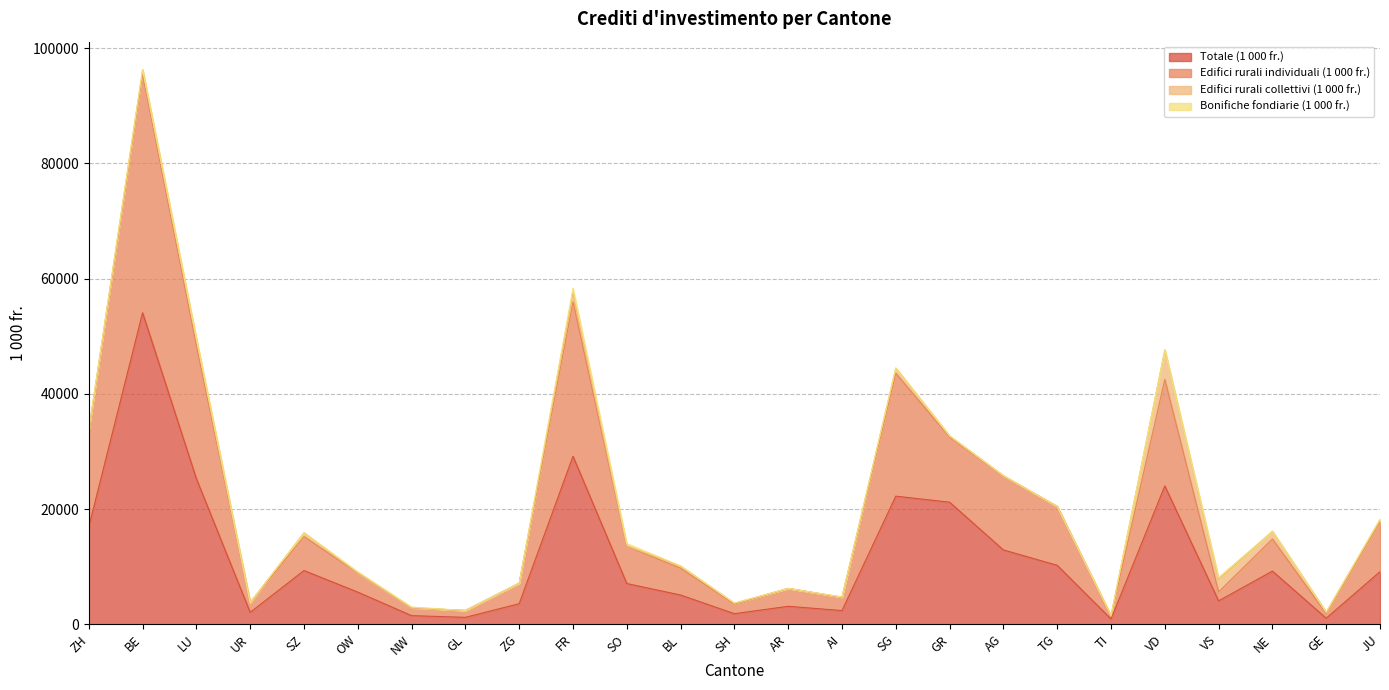

At which label does Totale (1 000 fr.) reach its minimum?

TI